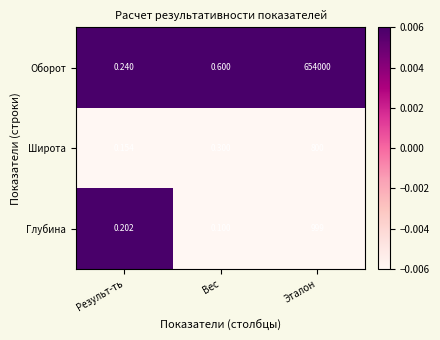

At which category does the chart reach its peak across all series?

Эталон